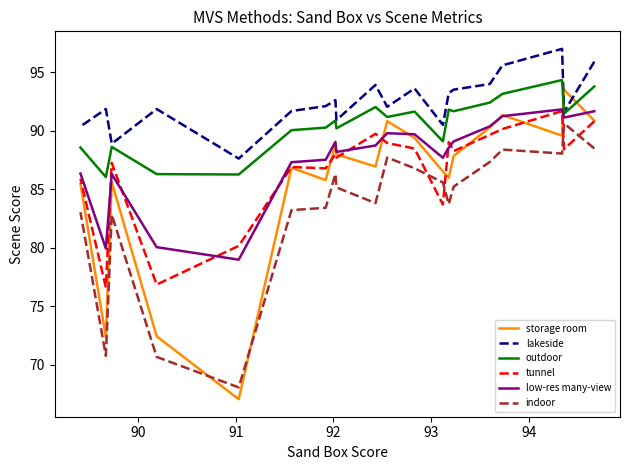

At how many categories does at least one series exceed 85?

20